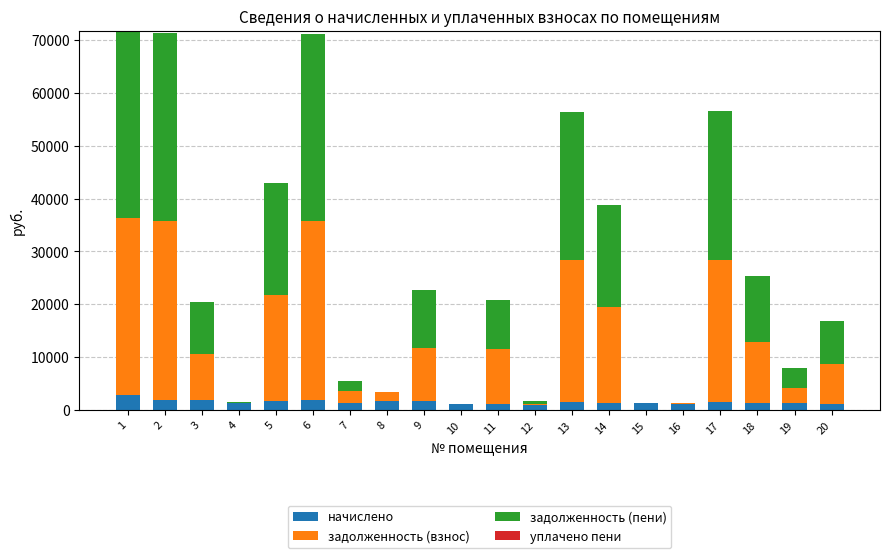

What is the highest value of the начислено series?

2895.5